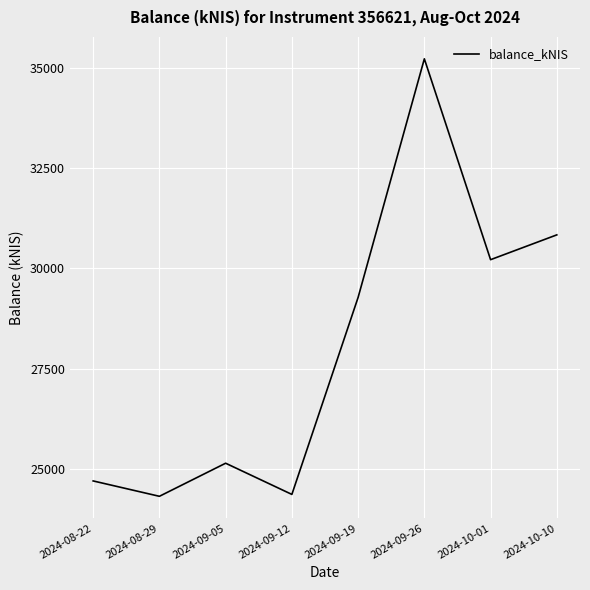

Between 2024-09-19 and 2024-08-22, which is larger?

2024-09-19